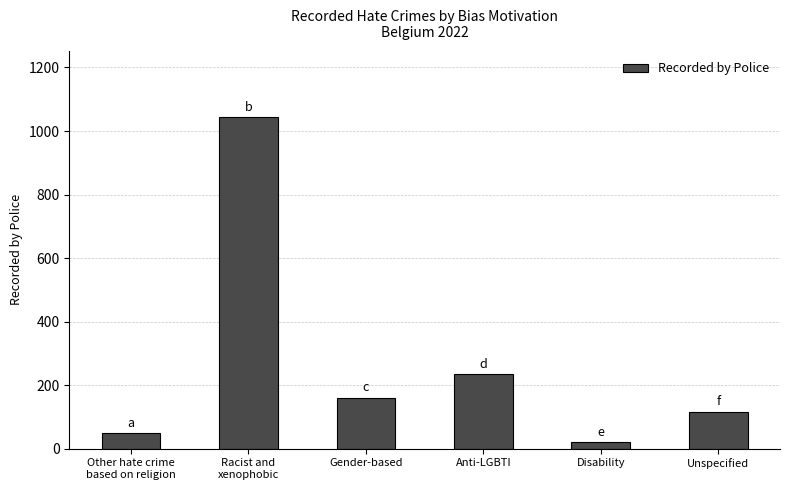

At which label is the value closest to 532?

Anti-LGBTI